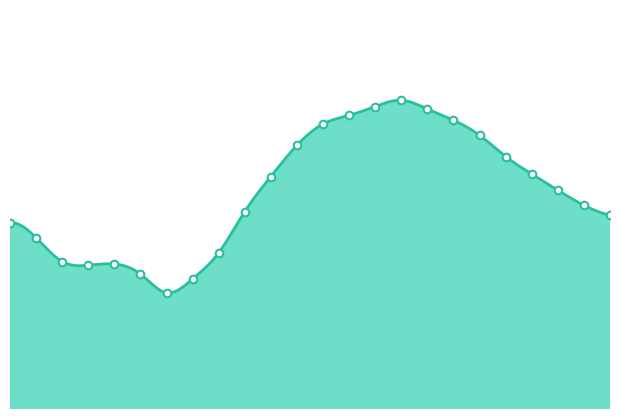

What is the ratio of the value at 4:00pm to the value at 12:00am?

1.1